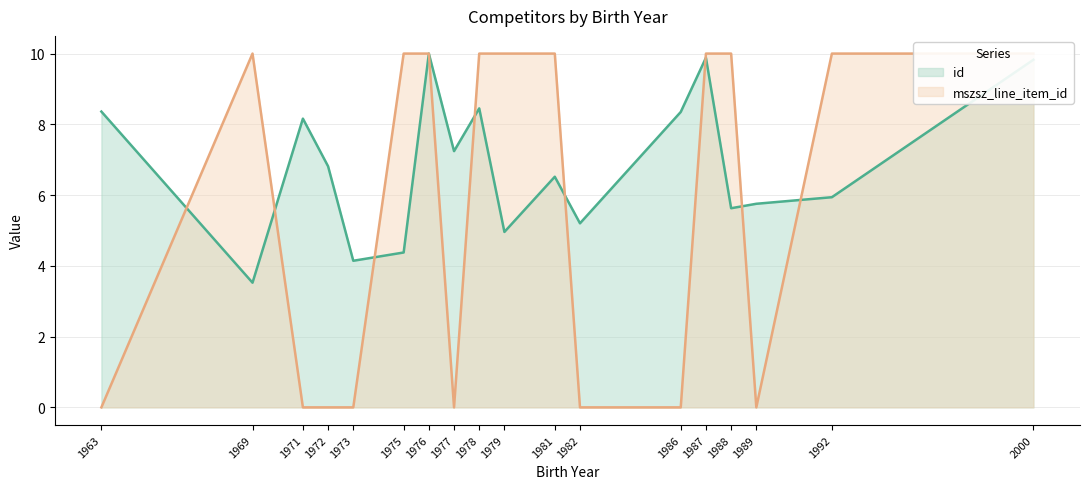

Which series changed the most between 1969 and 1971?

mszsz_line_item_id